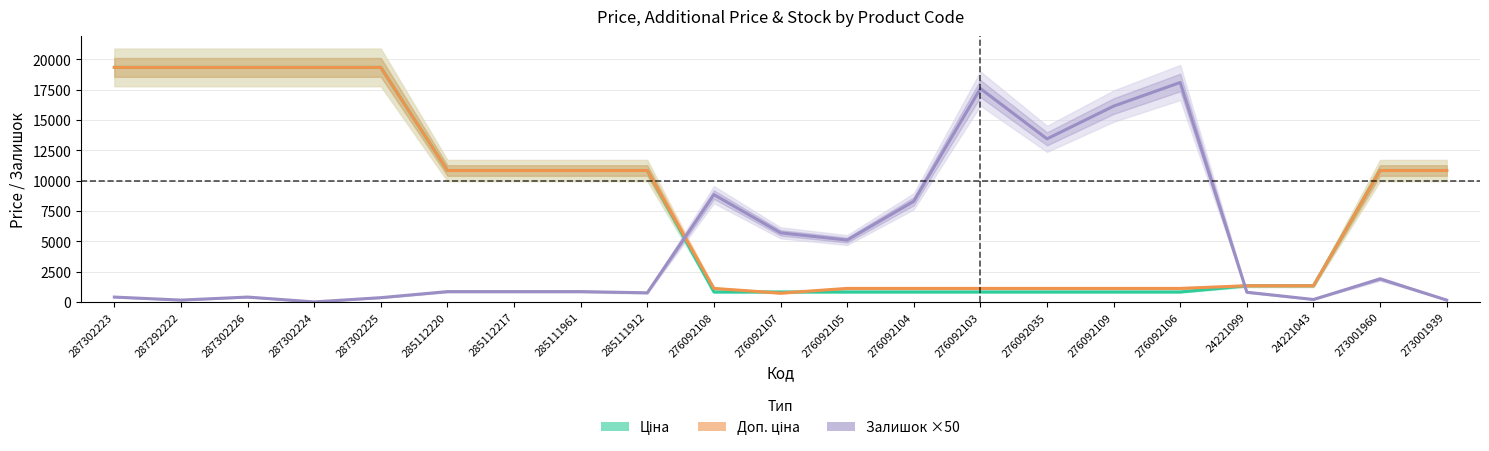

Rank the categories by Залишок ×50 value from highest to lowest.

276092106, 276092103, 276092109, 276092035, 276092108, 276092104, 276092107, 276092105, 273001960, 285112220, 285112217, 285111961, 24221099, 285111912, 287302223, 287302226, 287302225, 24221043, 287292222, 273001939, 287302224